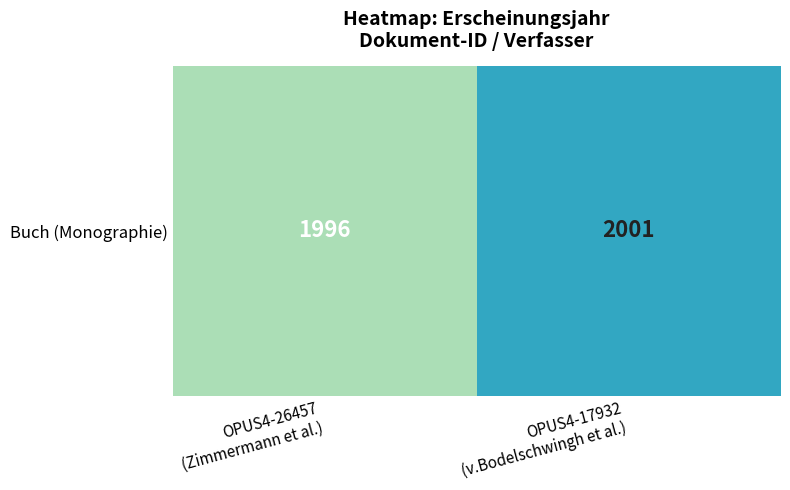

Which has a higher value, OPUS4-17932
(v.Bodelschwingh et al.) or OPUS4-26457
(Zimmermann et al.)?

OPUS4-17932
(v.Bodelschwingh et al.)